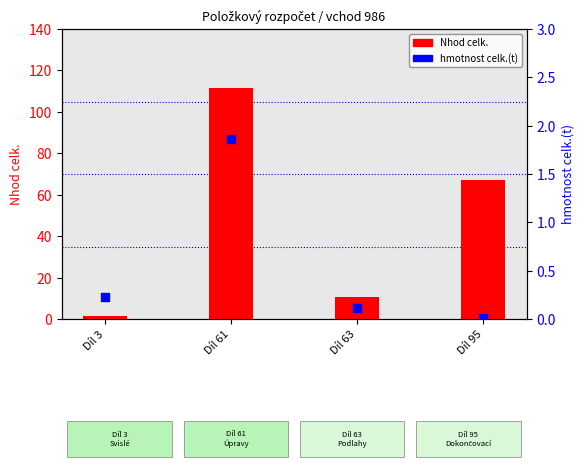

Is the value of Nhod celk. at Díl 63 greater than the value of hmotnost celk.(t) at Díl 3?

Yes